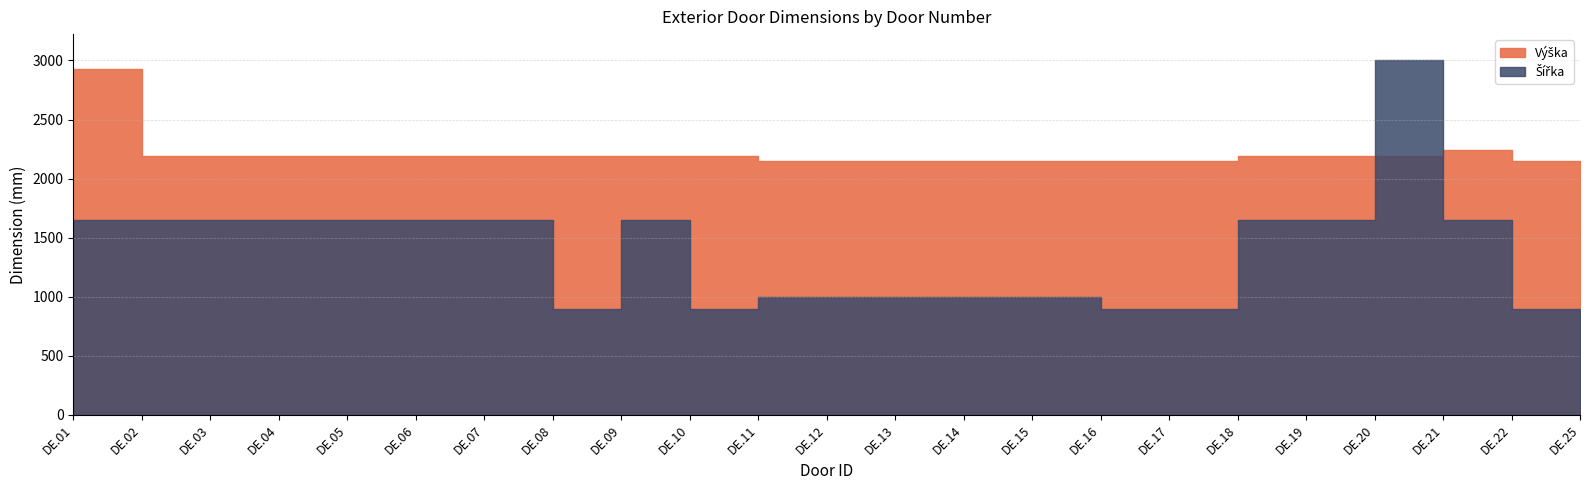

Rank the series at DE.01 from highest to lowest value.

Výška, Šířka